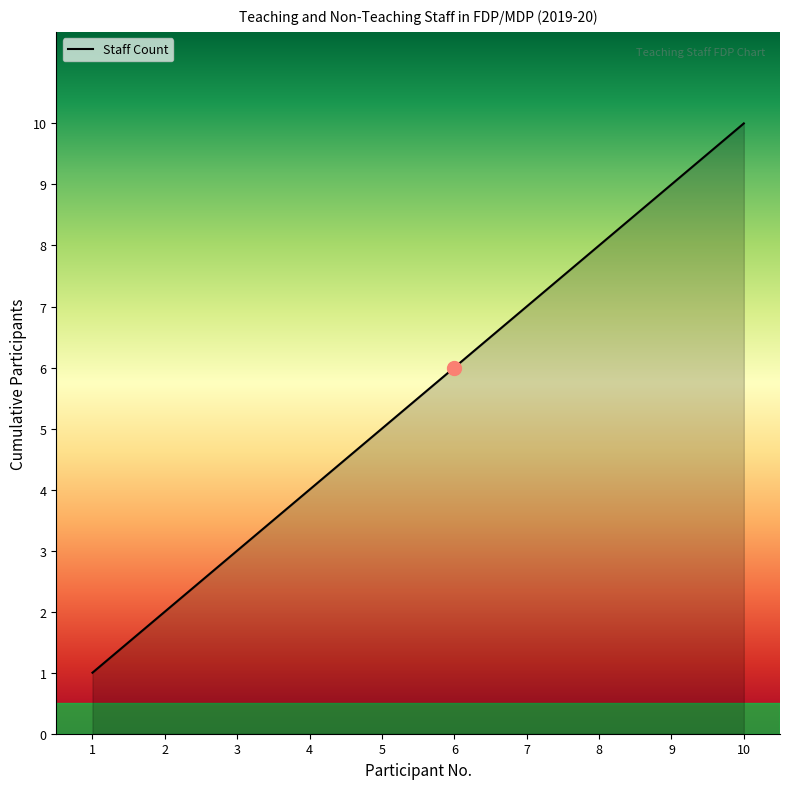

What is the sum of all values?

55